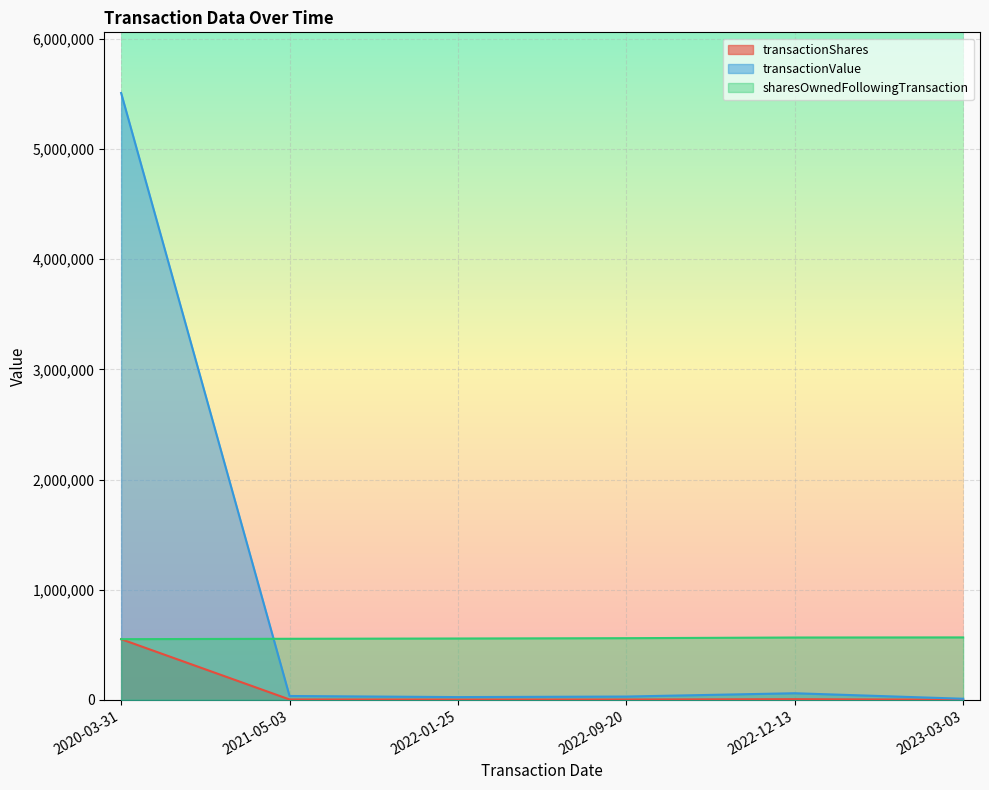

What is the approximate value of transactionShares at 2022-12-13, to the nearest 50?

6000